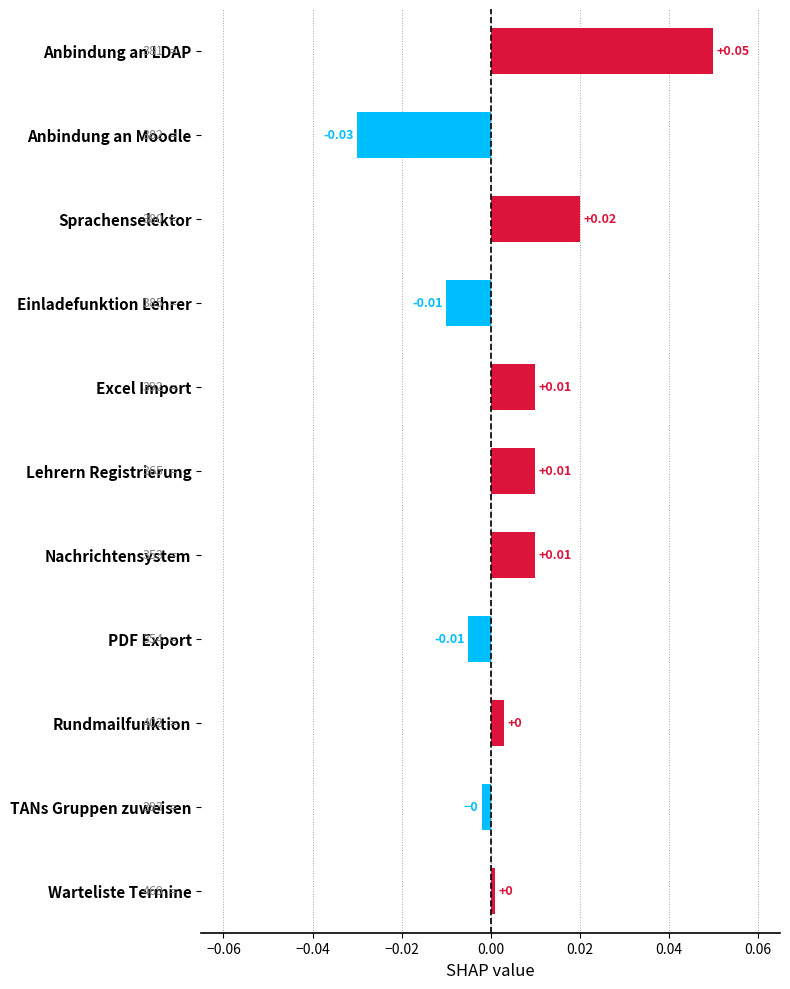

Which category has the highest value across all series?

Anbindung an LDAP